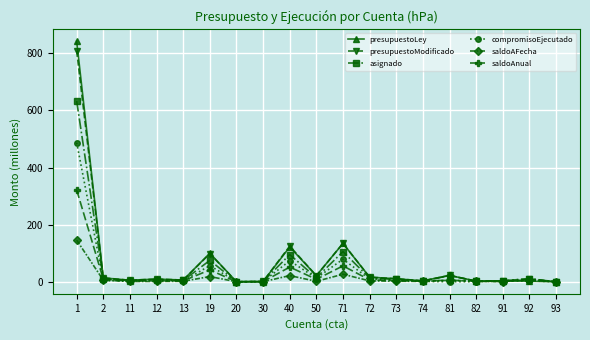

Does the chart display data point markers on the line(s)?

Yes